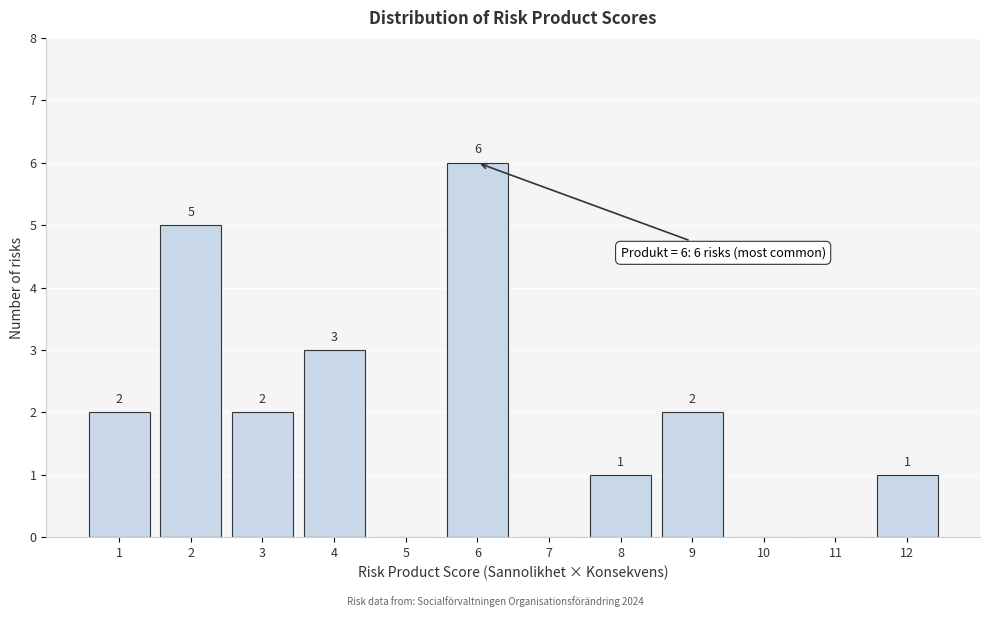

Over which range of the x-axis is the bar tallest?

5.5 to 6.5